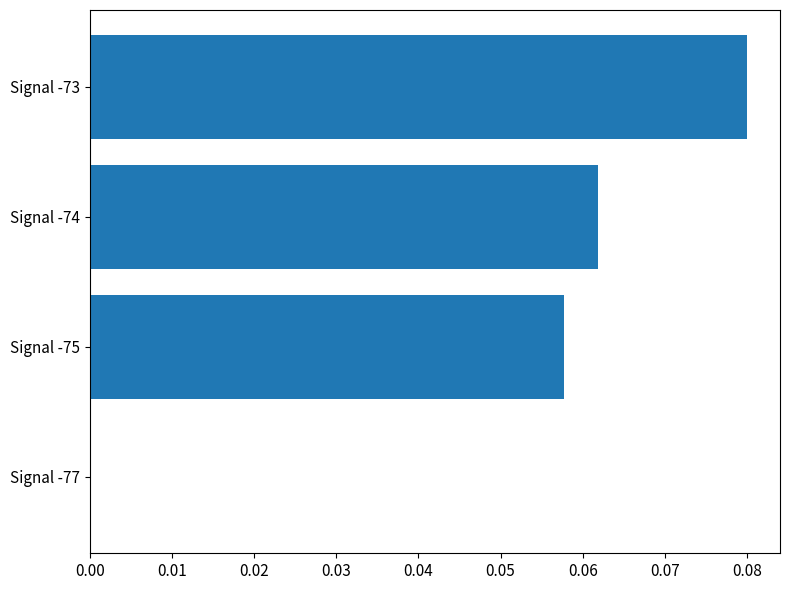

Count the number of categories in the chart.

4